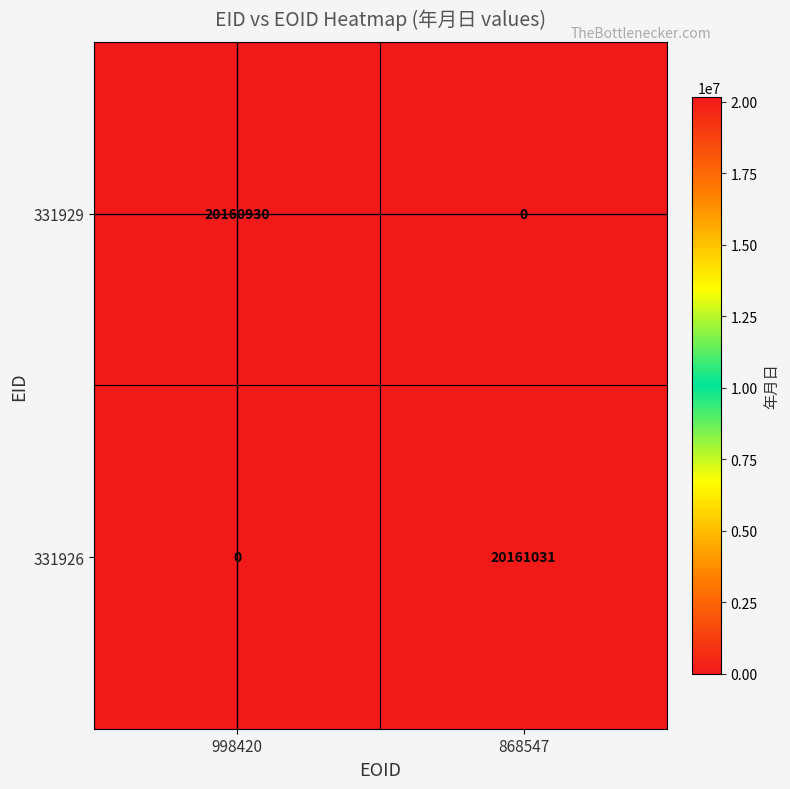

The value of 331926 at 868547 is 20161031. True or false?

True